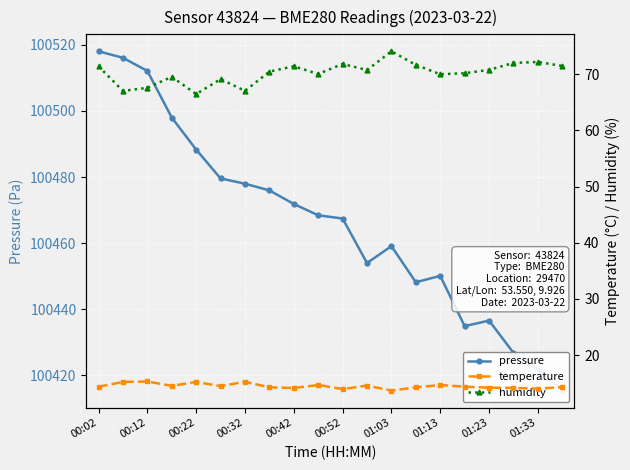

What are all the series names shown in the legend?

pressure, temperature, humidity